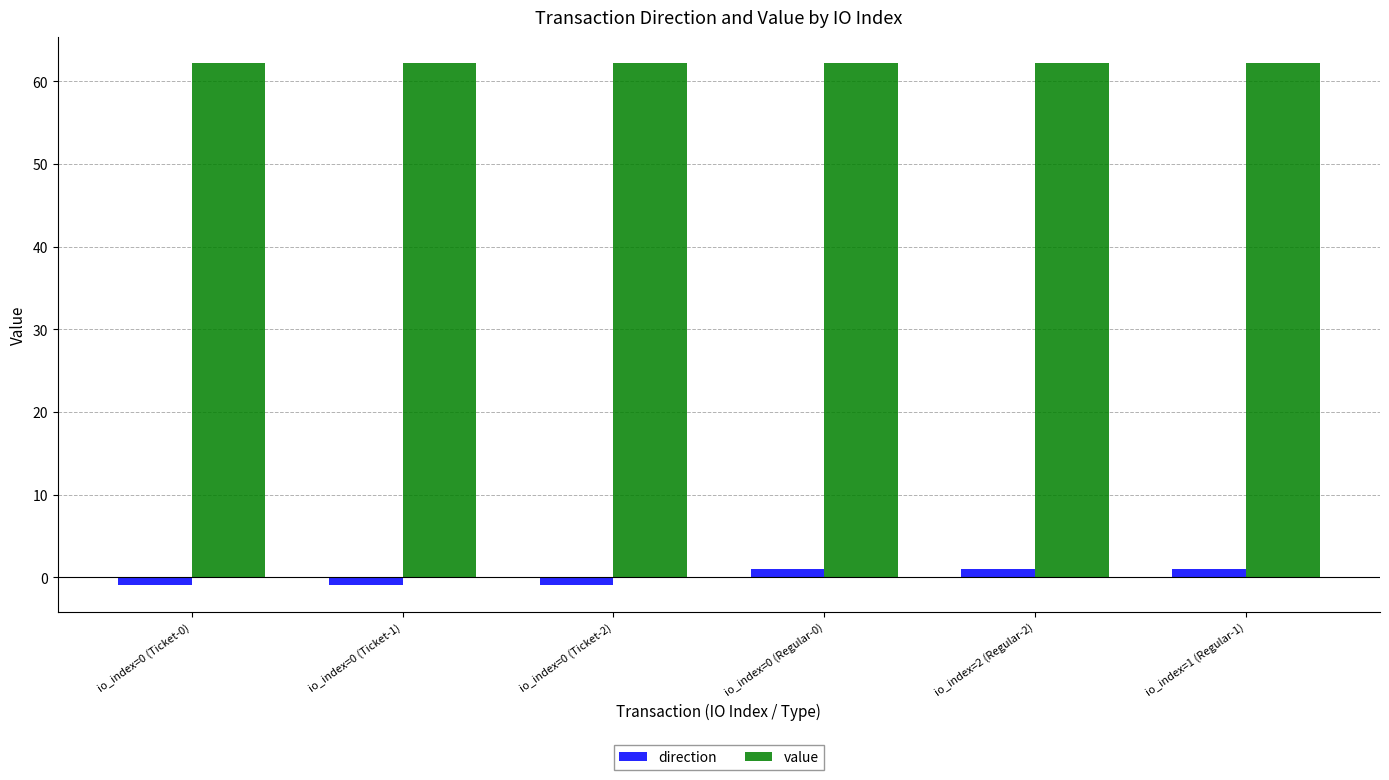

What is the sum of the direction values at io_index=0 (Ticket-2) and io_index=0 (Ticket-1)?

-2.0